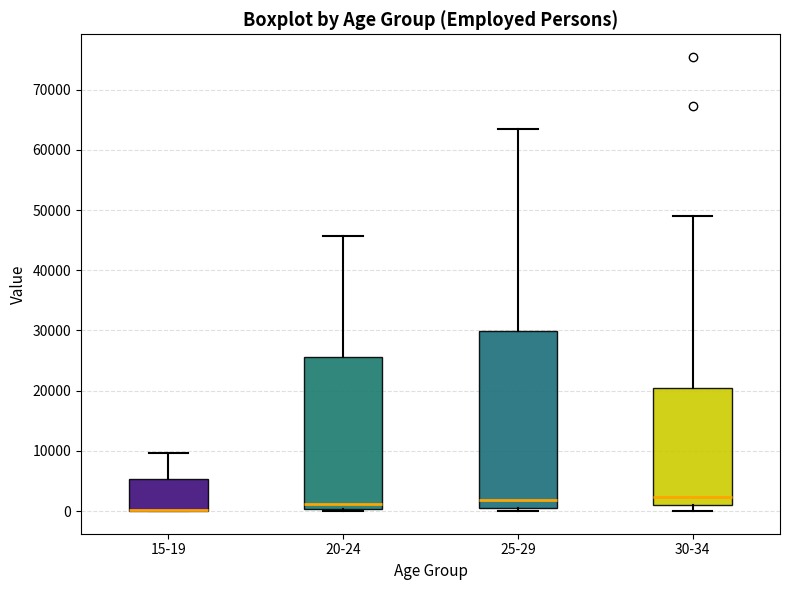

Which box is the tallest, from its lower edge to its upper edge?

25-29